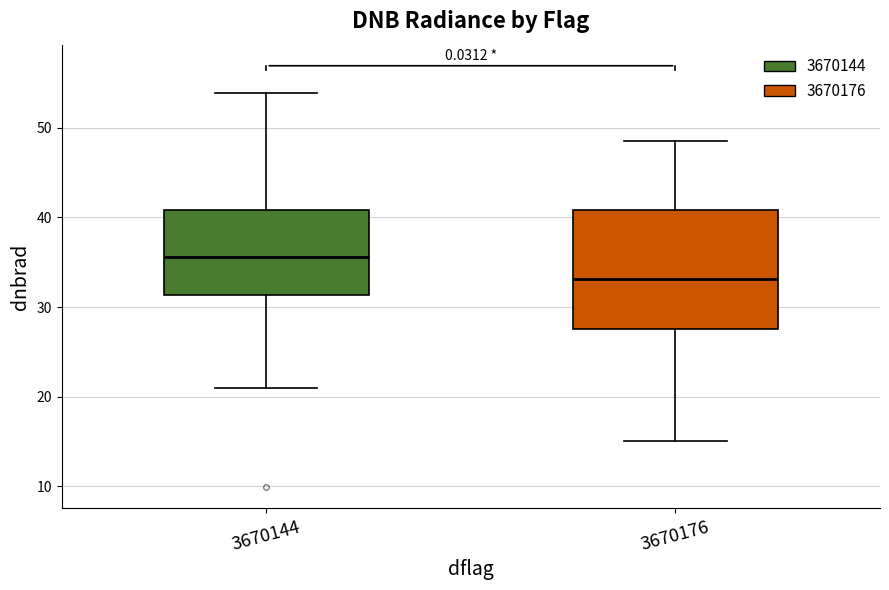

Reading left to right, transcribe this box plot: for each box, give where its median line is, the range the box spans, and where its two whiskers end, as read against the y-axis. The values are not printed on the chart, so give them approximately, as read against the axis.

3670144: median 36, box 31 to 41, whiskers 21 to 54
3670176: median 33, box 28 to 41, whiskers 15 to 49